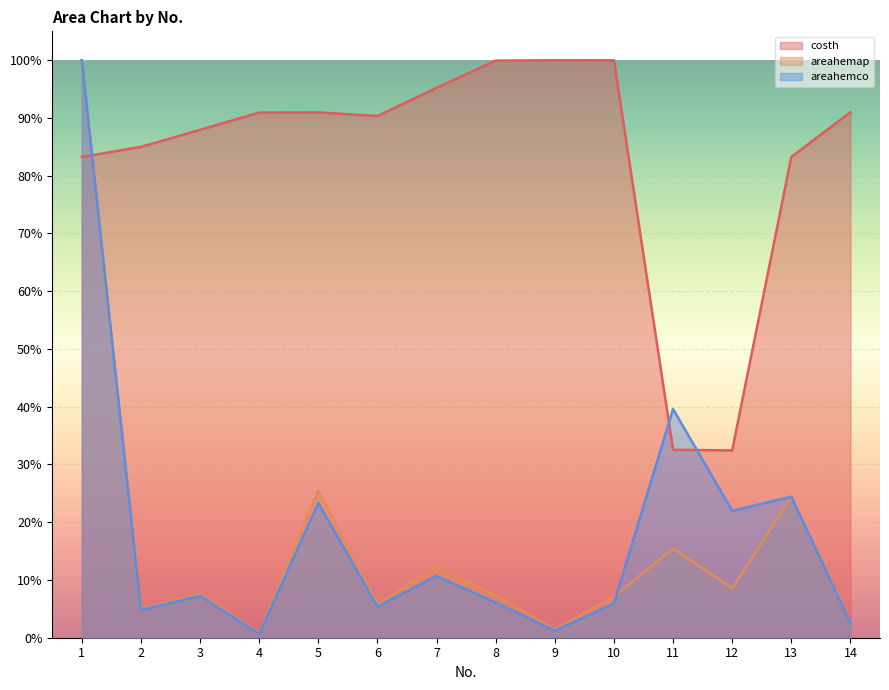

At how many categories does at least one series exceed 0?

14